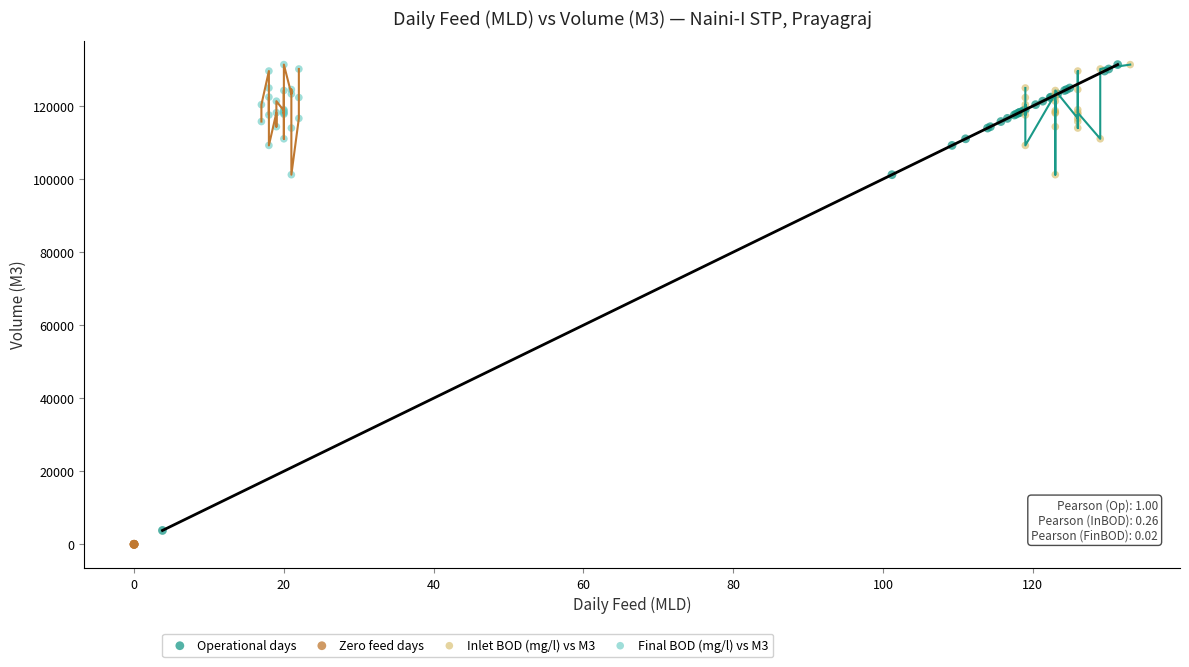

What are all the series names shown in the legend?

Operational days, Zero feed days, Inlet BOD (mg/l) vs M3, Final BOD (mg/l) vs M3